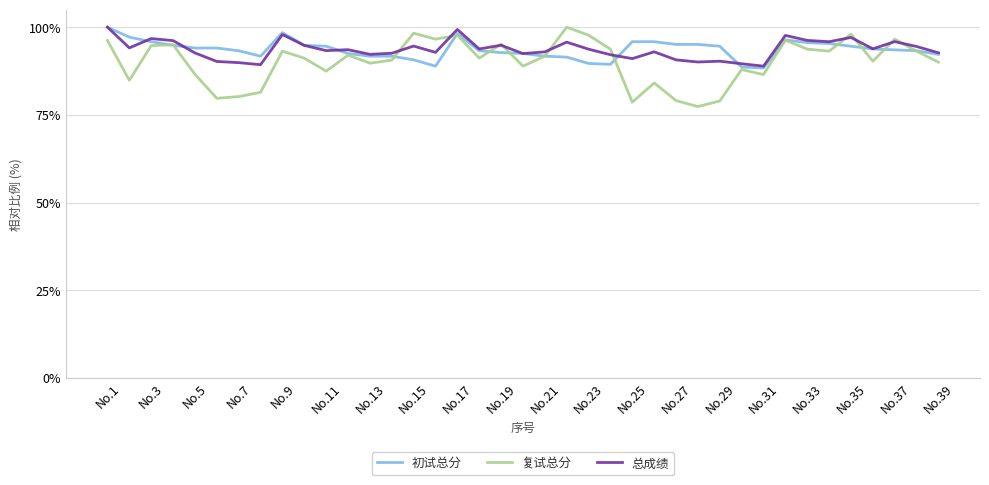

Which series has the largest range (max minus min)?

复试总分